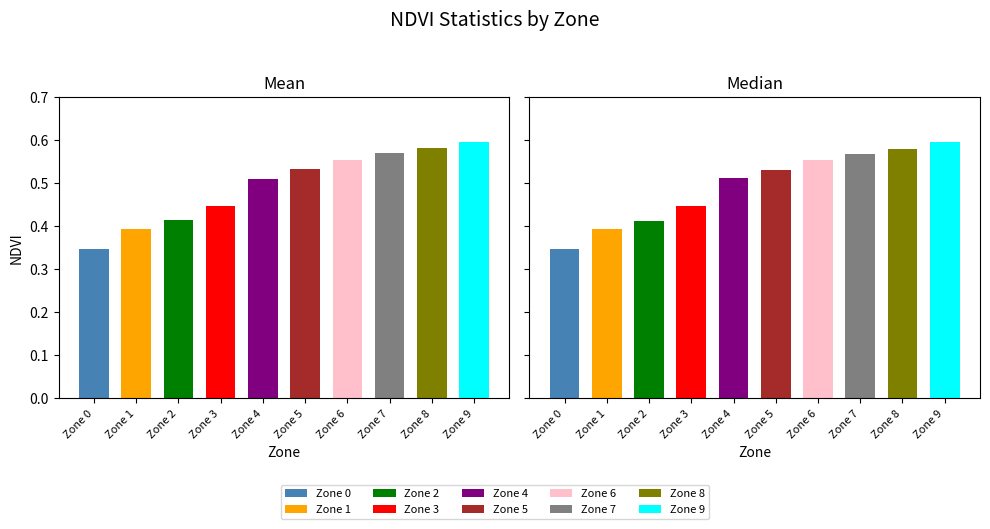

What is the sum of the Median NDVI values at Zone 3 and Zone 9?

1.0